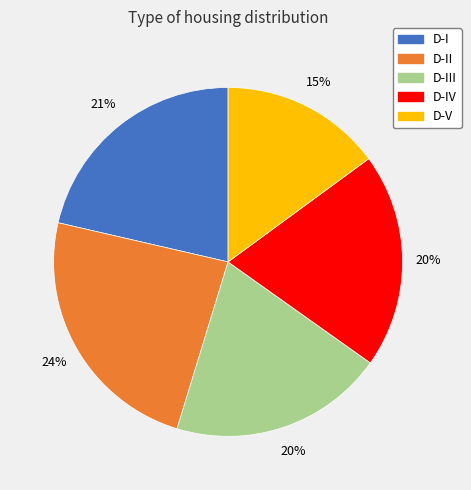

Approximately how many times larger is the value at D-I compared to D-II?

0.9